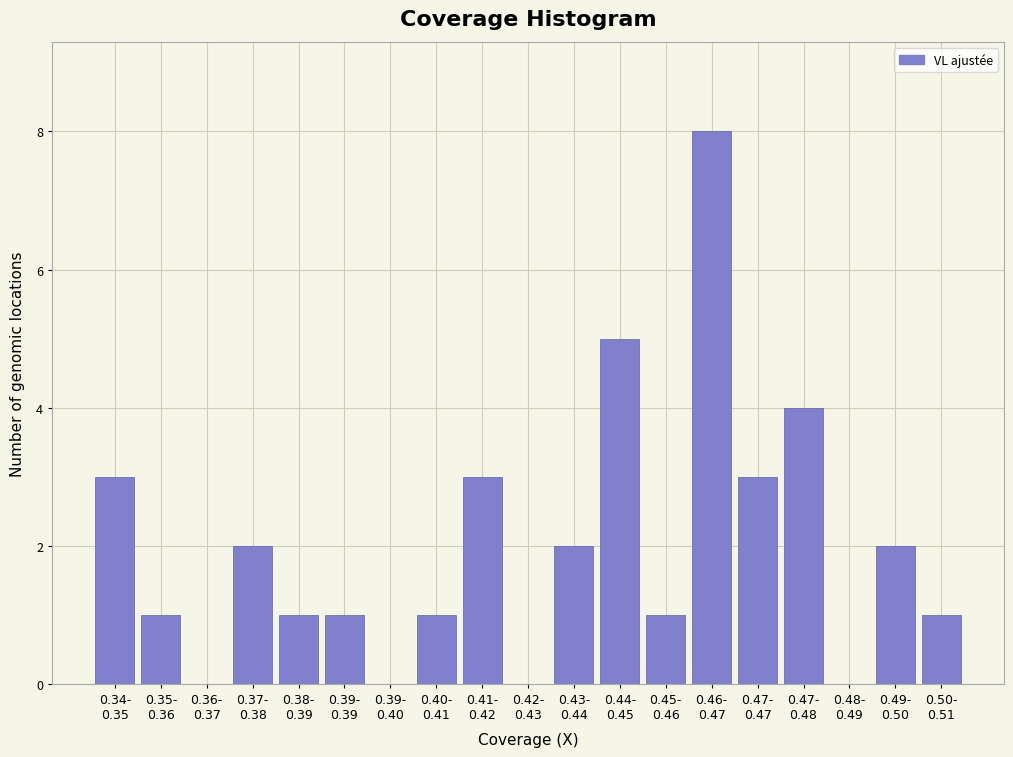

What is the maximum value shown in the chart?

8